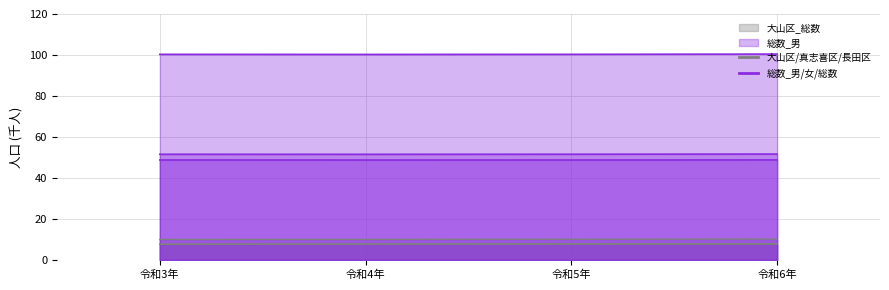

What is the sum of the 真志喜区_総数 values at 令和4年 and 令和3年?

15.4